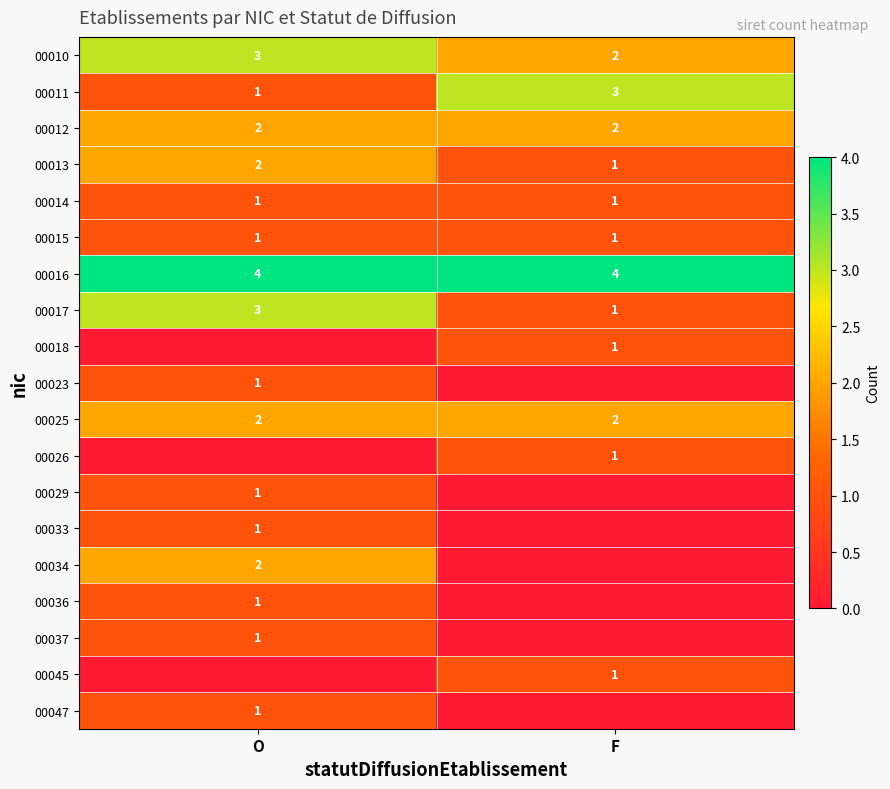

Read the 00011 value at F.

3